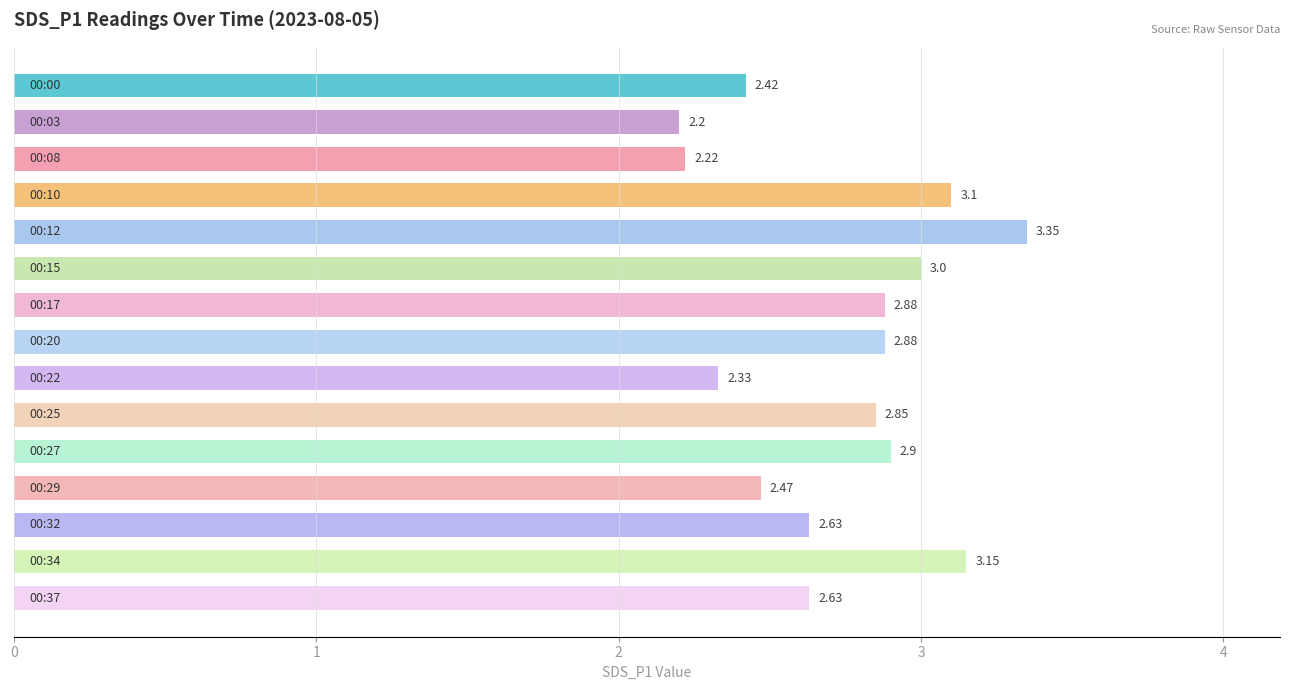

How many bars are there in total?

15